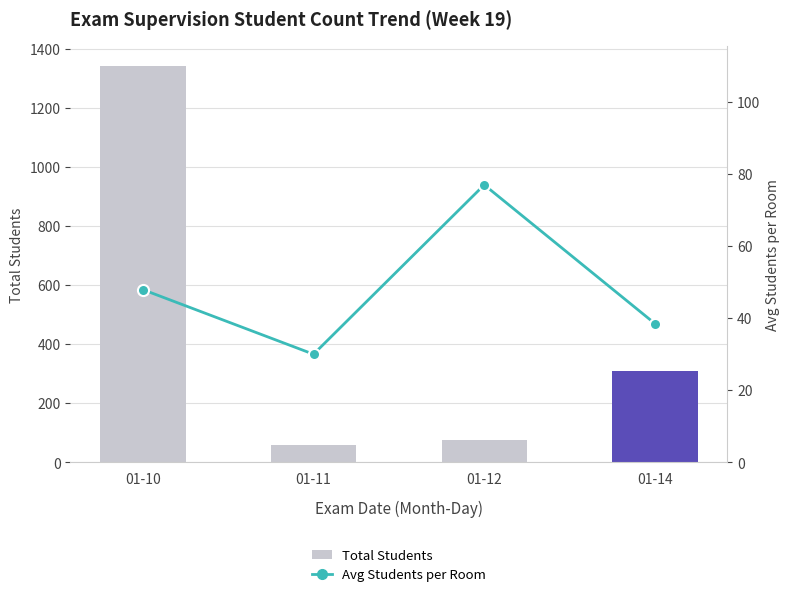

How many values in the Total Students series exceed 308?

1